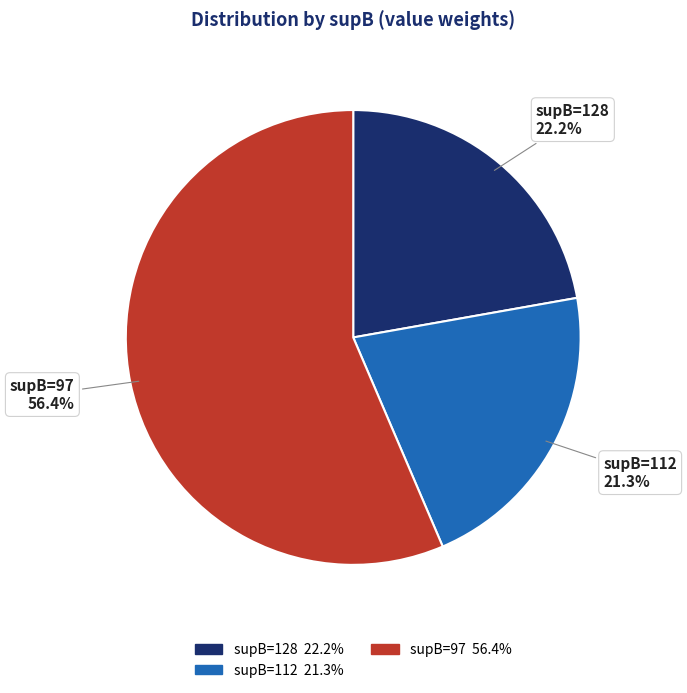

How many slices are in this pie chart?

3